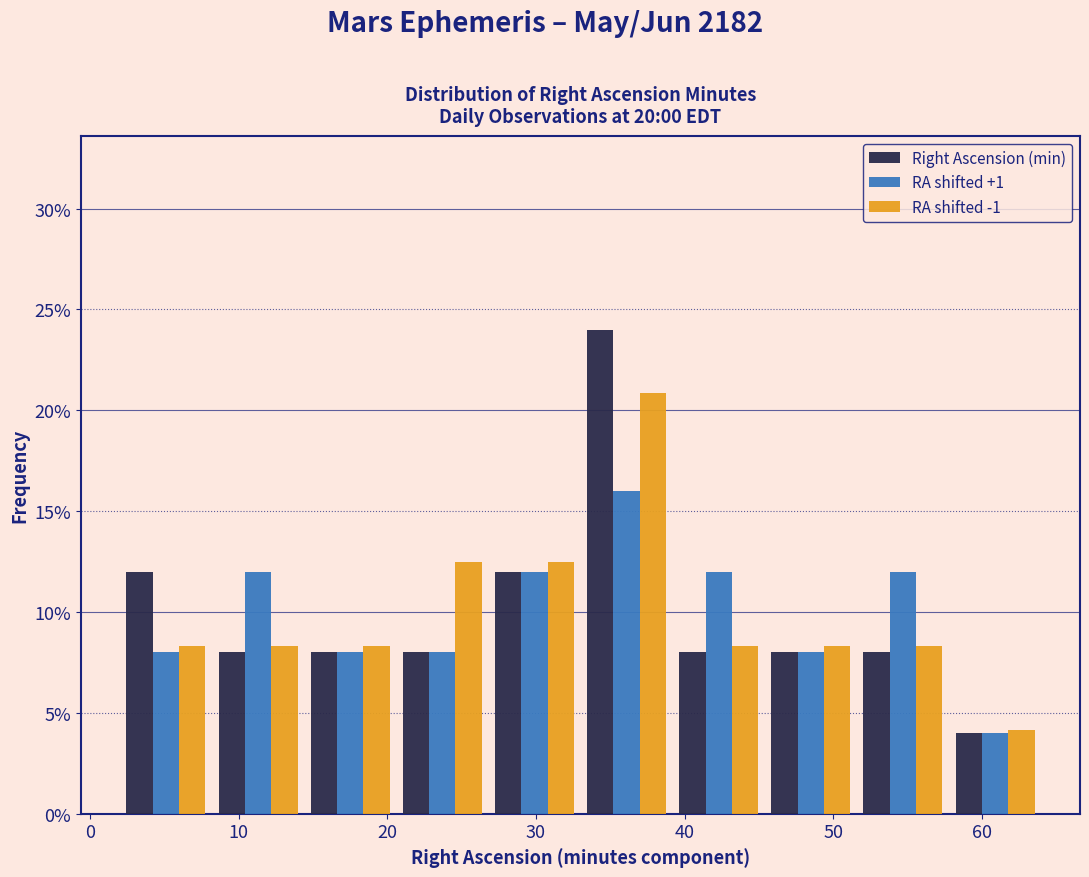

In the Right Ascension (min) series, which range on the x-axis has the tallest bar?

33.0 to 39.2